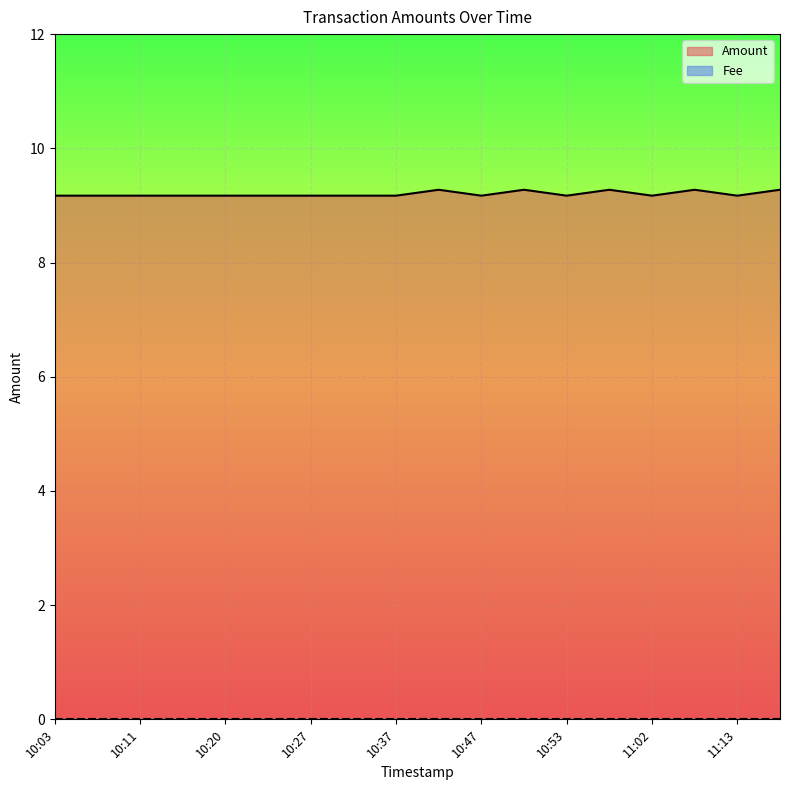

True or false: Amount has a value of 14.9 at 11:13.

False